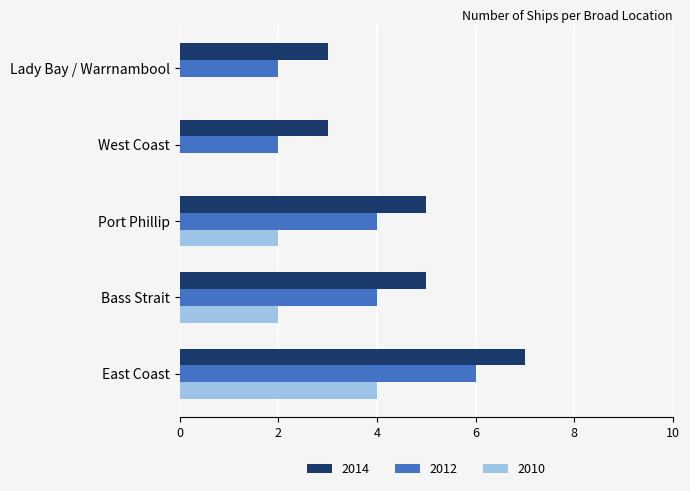

Is the value of 2014 at East Coast greater than the value of 2010 at West Coast?

Yes